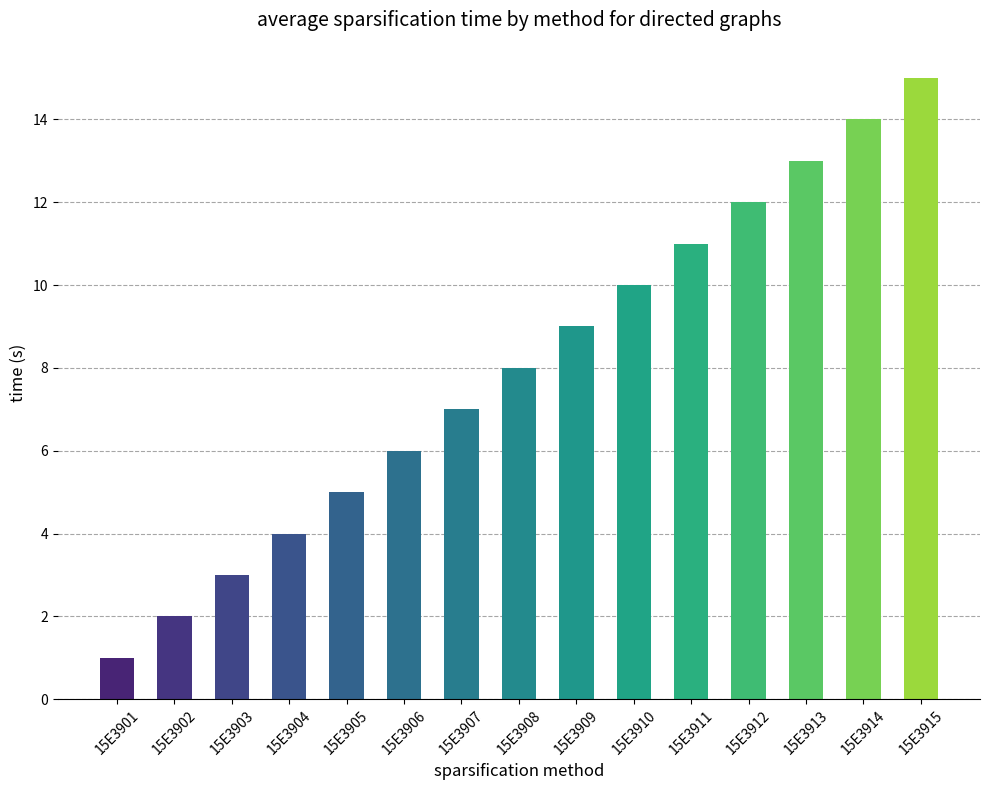

What is the change in value from 15E3902 to 15E3908?

+6